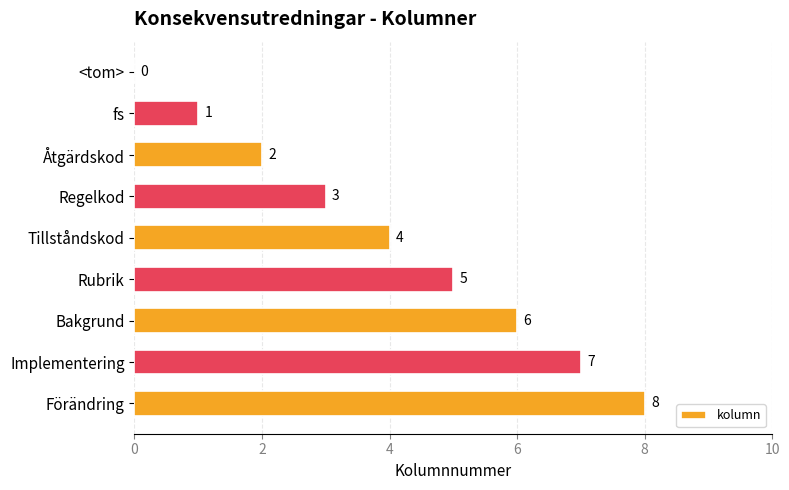

What value does the data have at Tillståndskod?

4